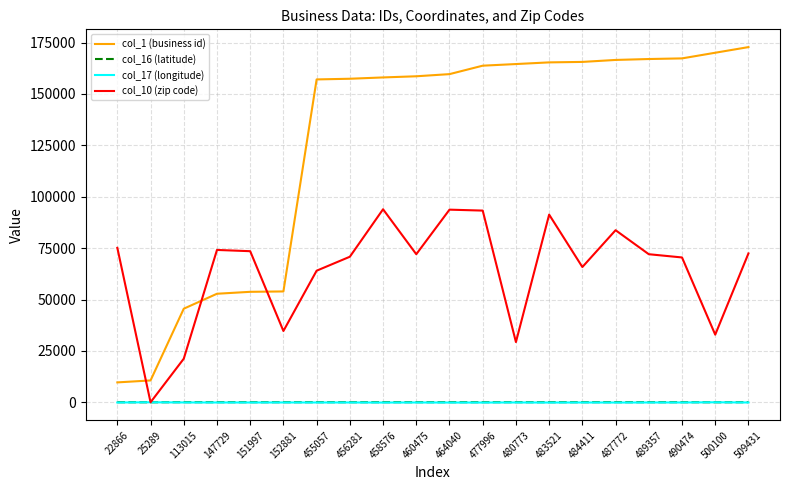

True or false: col_17 (longitude) and col_1 (business id) intersect in this chart.

False